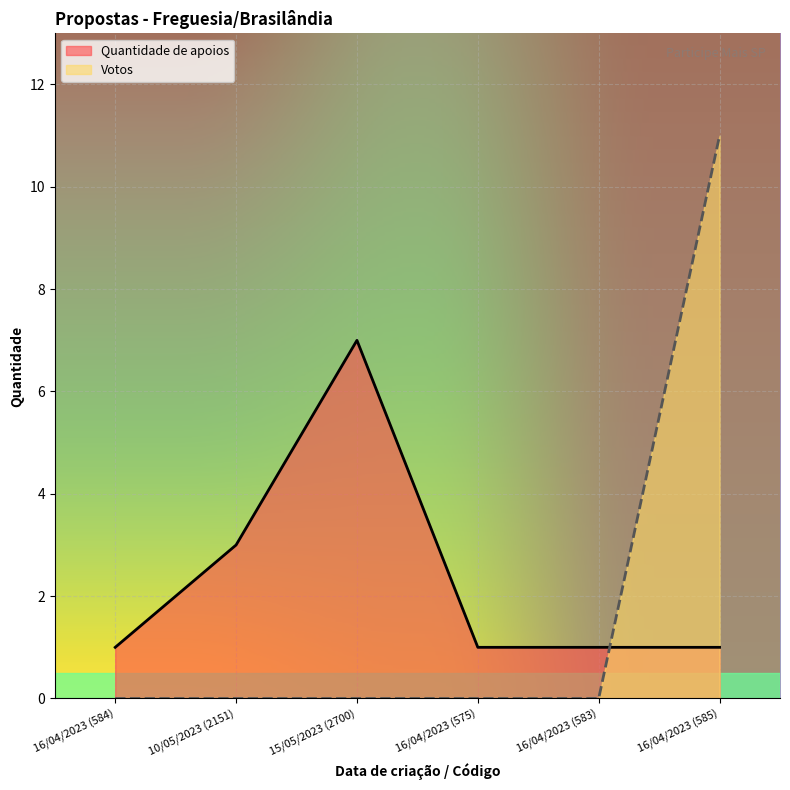

What are all the series names shown in the legend?

Quantidade de apoios, Votos